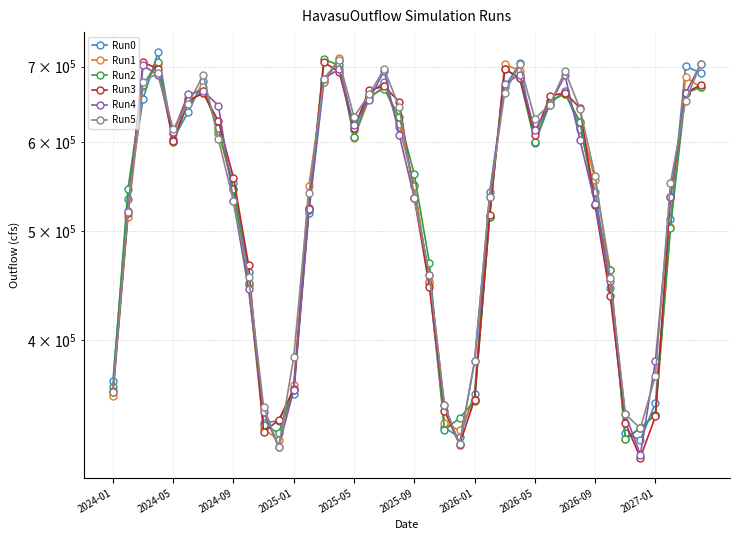

What is the maximum value shown in the chart?

720595